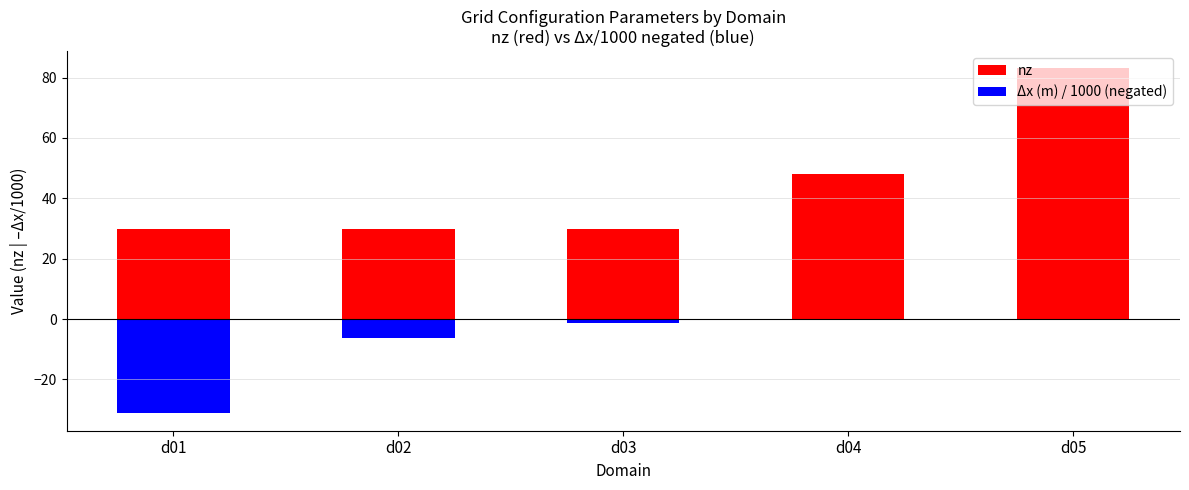

What are all the series names shown in the legend?

nz, Δx (m) / 1000 (negated)